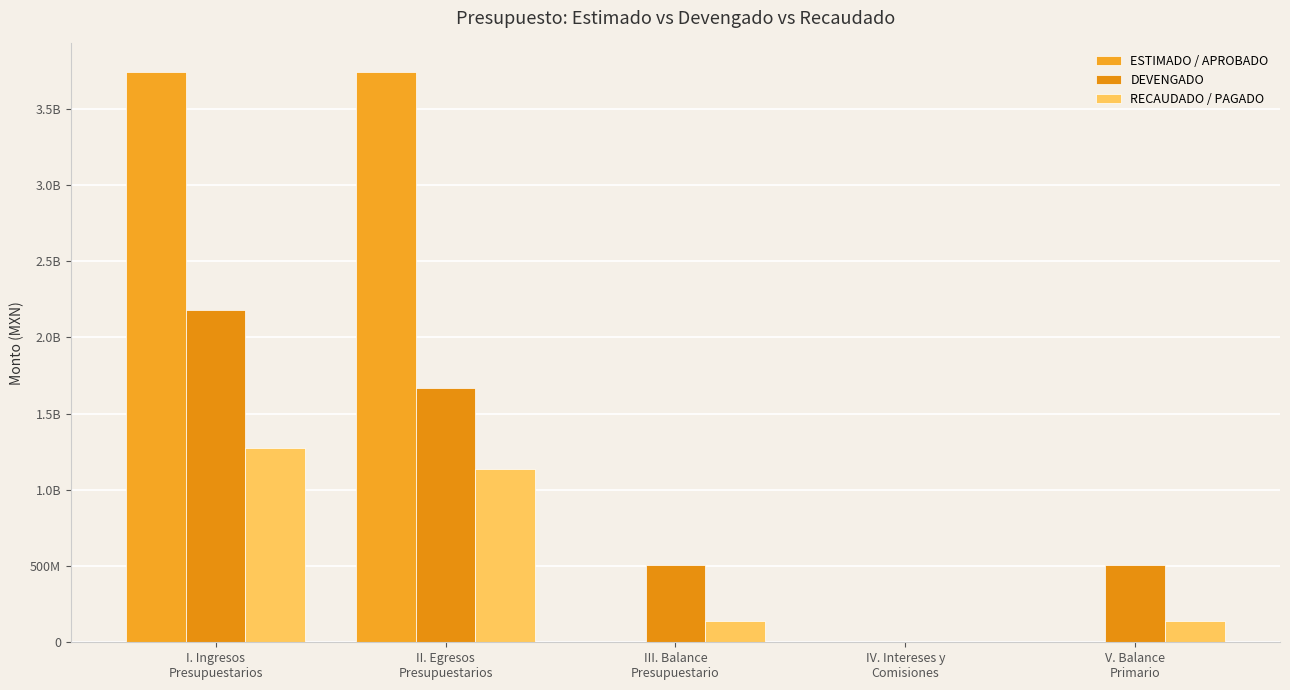

What is the sum of all RECAUDADO / PAGADO values?

2685591359.0